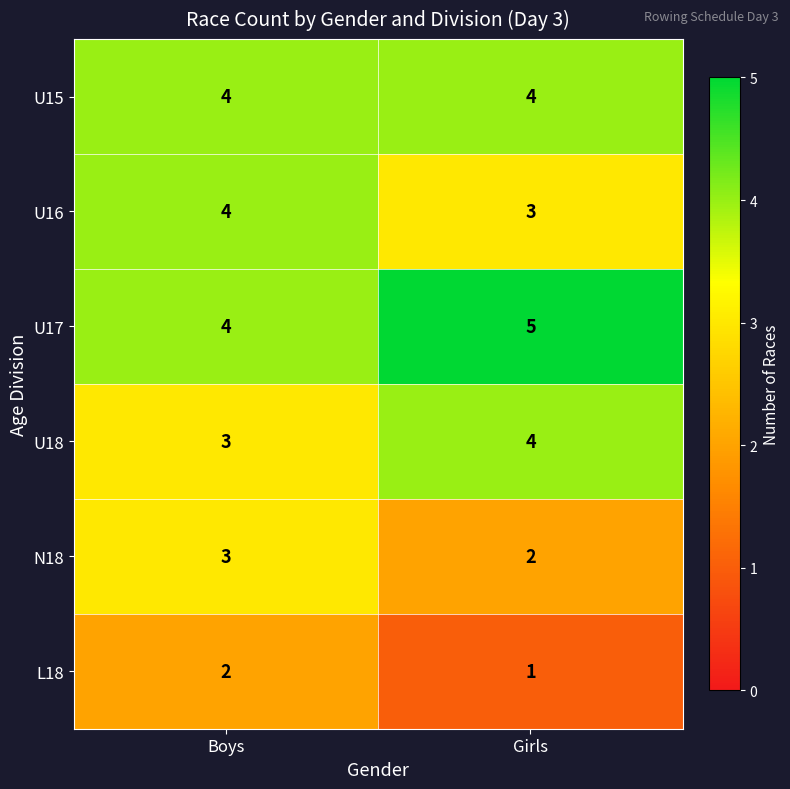

The value of L18 at Boys is 1. True or false?

False